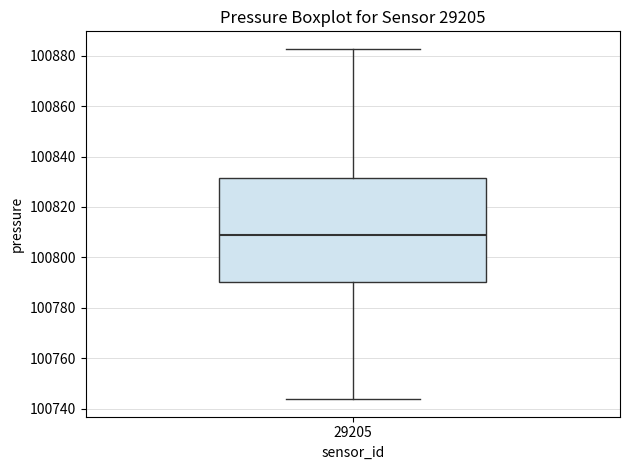

Transcribe this box plot: give where the median line is, the range the box spans, and where the two whiskers end, as read against the y-axis. The values are not printed on the chart, so give them approximately, as read against the axis.

median 100808, box 100790 to 100832, whiskers 100744 to 100882